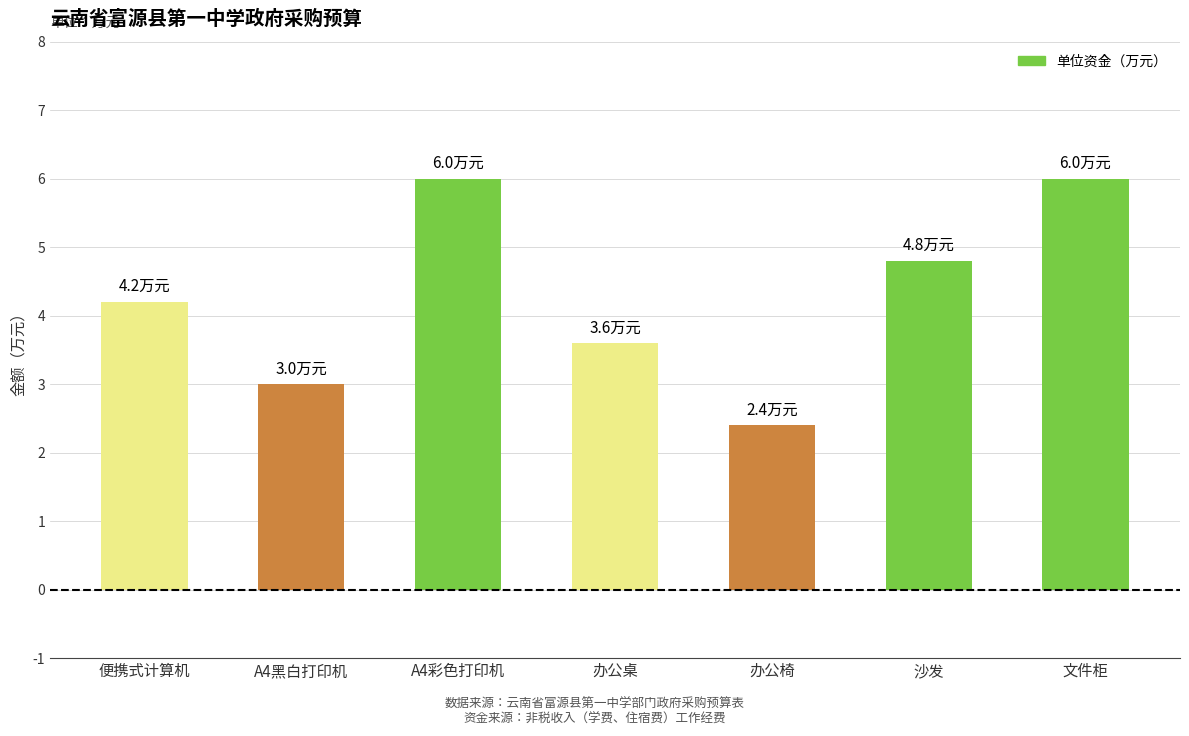

What is the approximate value at A4黑白打印机?

3.0